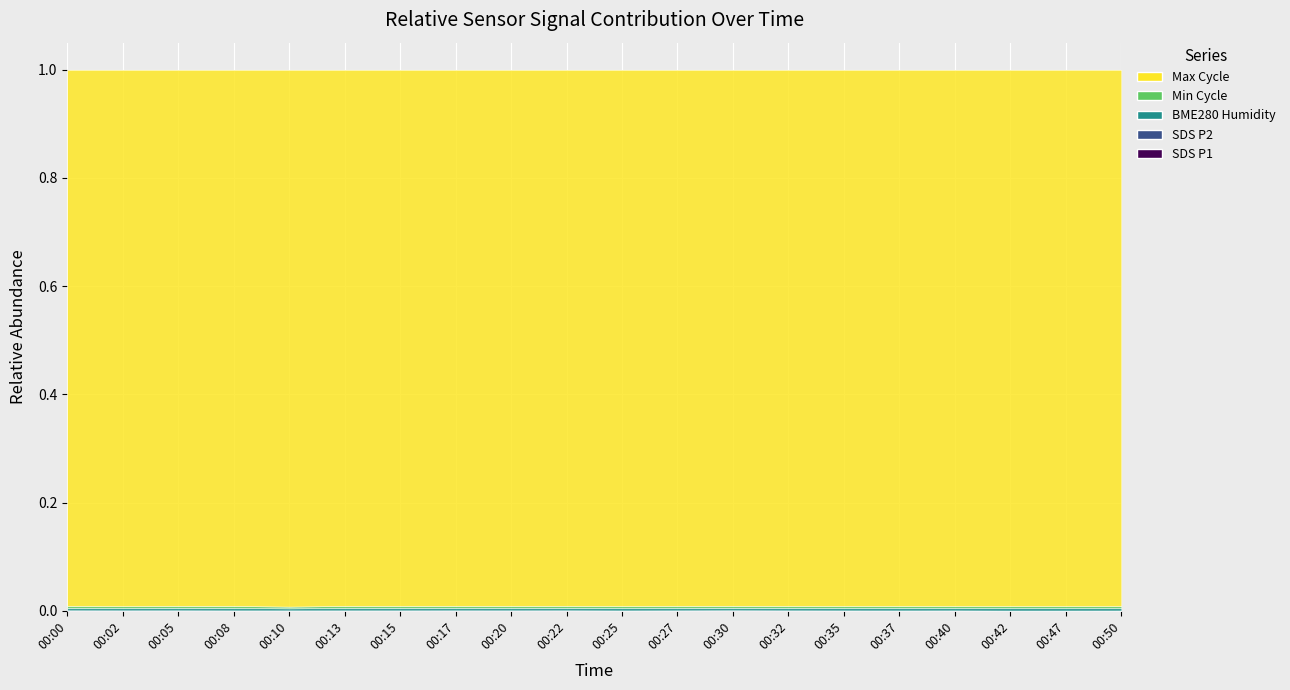

True or false: SDS_P1 and Max_cycle_sc intersect in this chart.

False